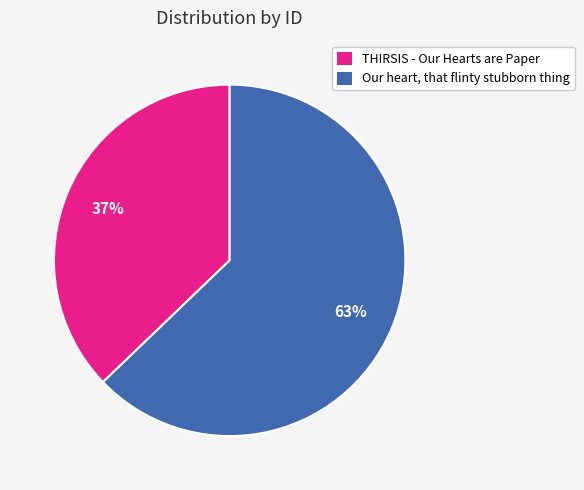

Rank the categories by value from lowest to highest.

THIRSIS - Our Hearts are Paper, Our heart, that flinty stubborn thing